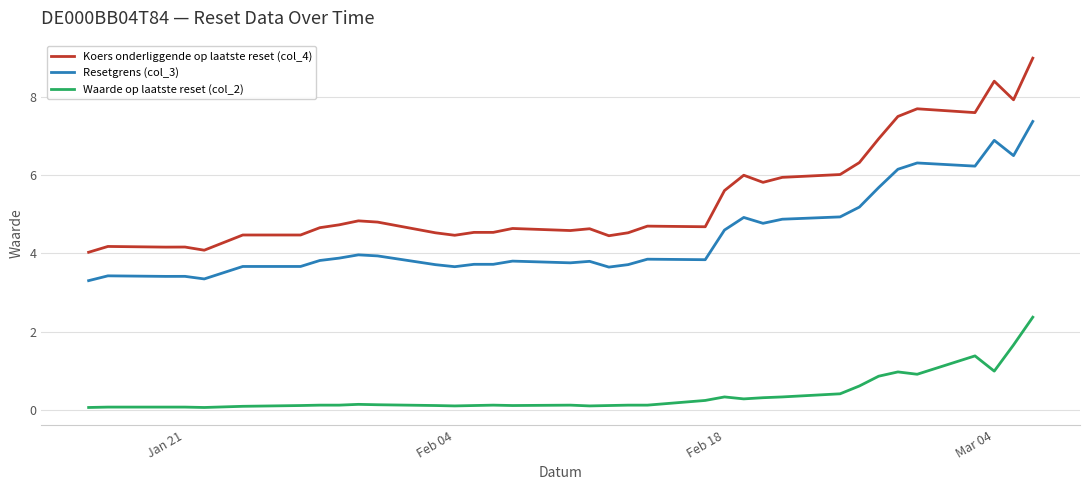

Which series has the largest total across all categories?

Koers onderliggende op laatste reset (col_4)